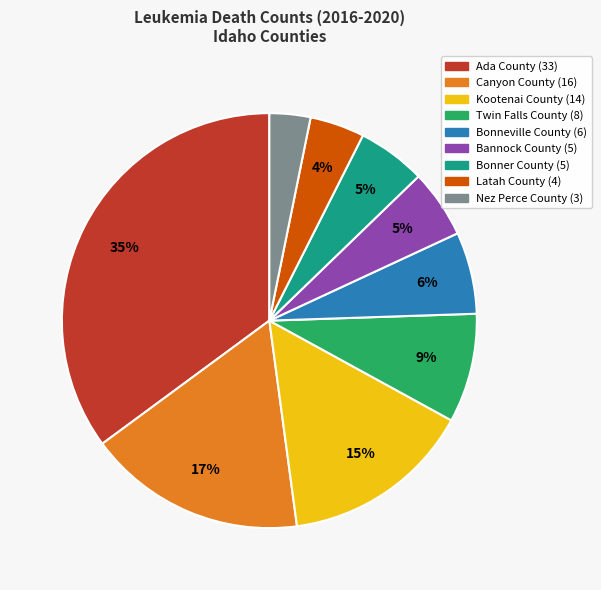

How many slices are in this pie chart?

9